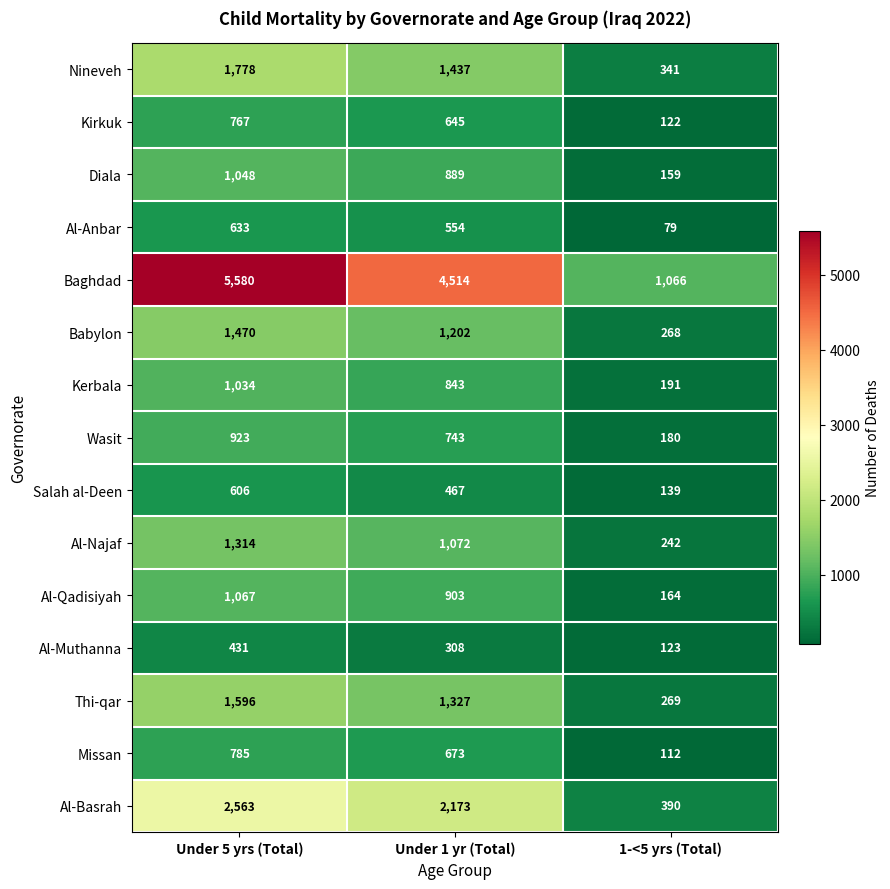

Which series has the largest range (max minus min)?

Baghdad